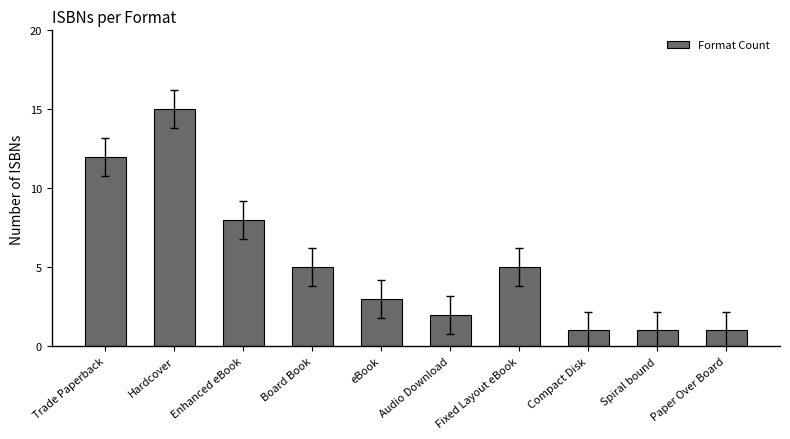

What position from the left is Spiral bound?

9